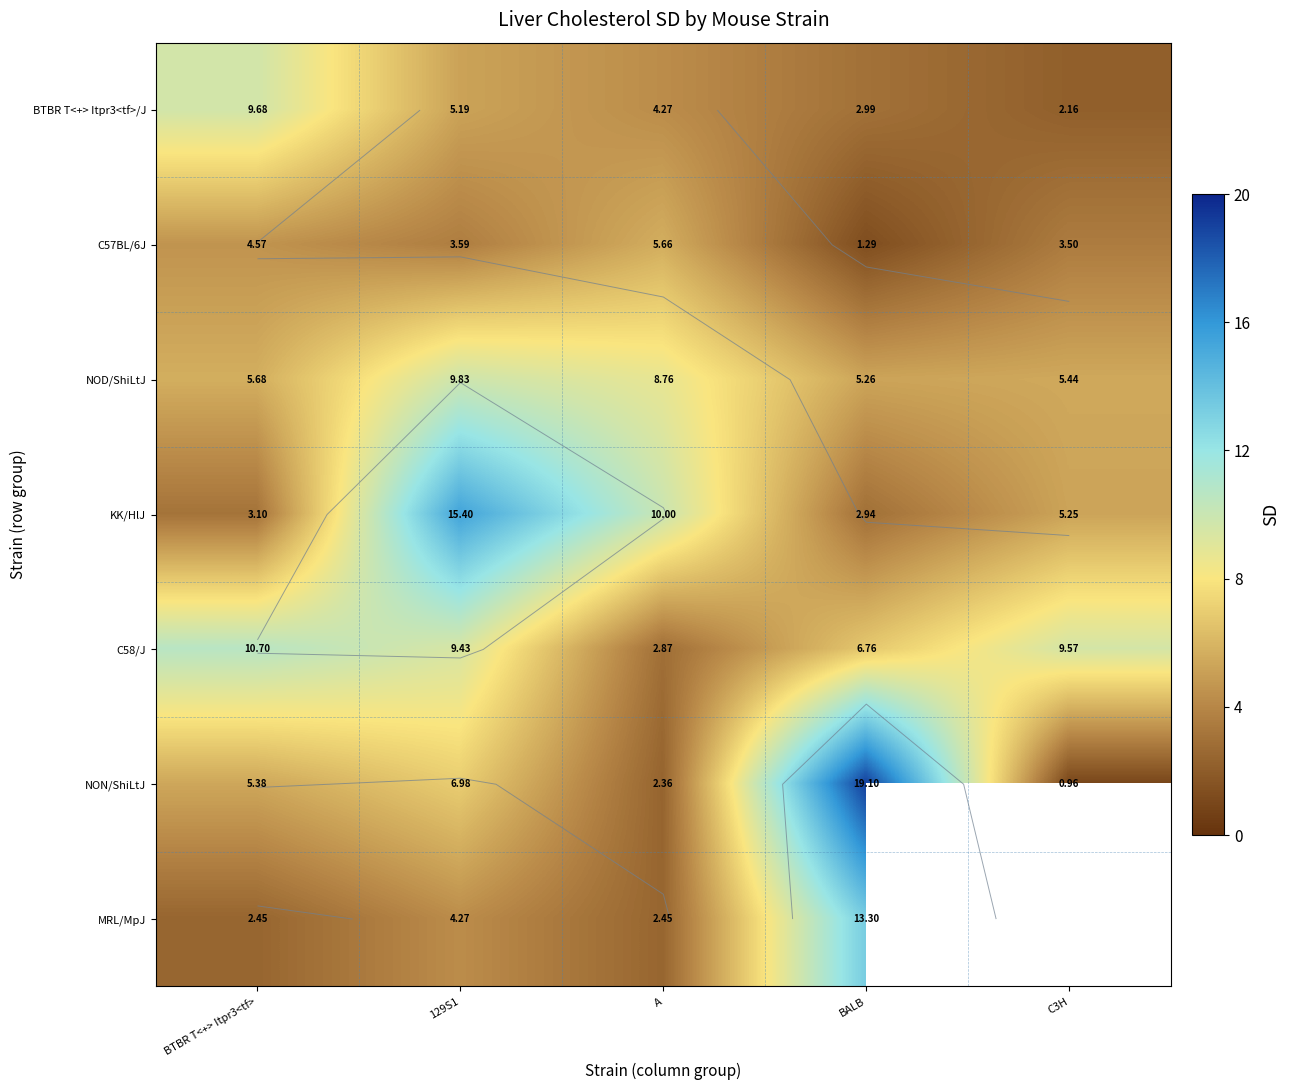

Rank the series by their maximum value, from highest to lowest.

NON/ShiLtJ, KK/HlJ, MRL/MpJ, C58/J, NOD/ShiLtJ, BTBR T<+> Itpr3<tf>/J, C57BL/6J